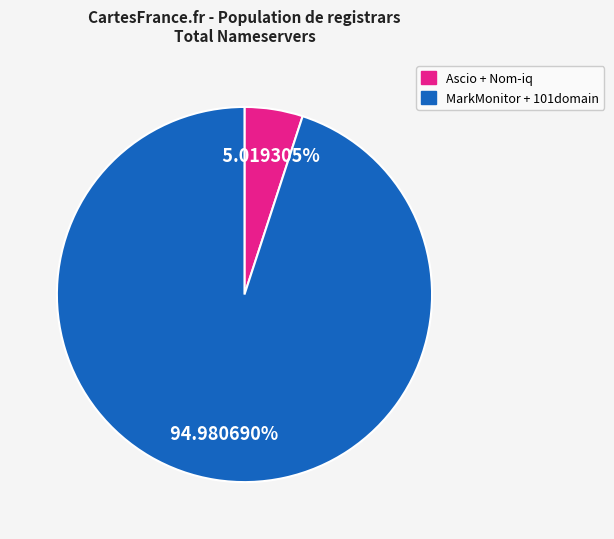

Does any single category account for the majority?

Yes